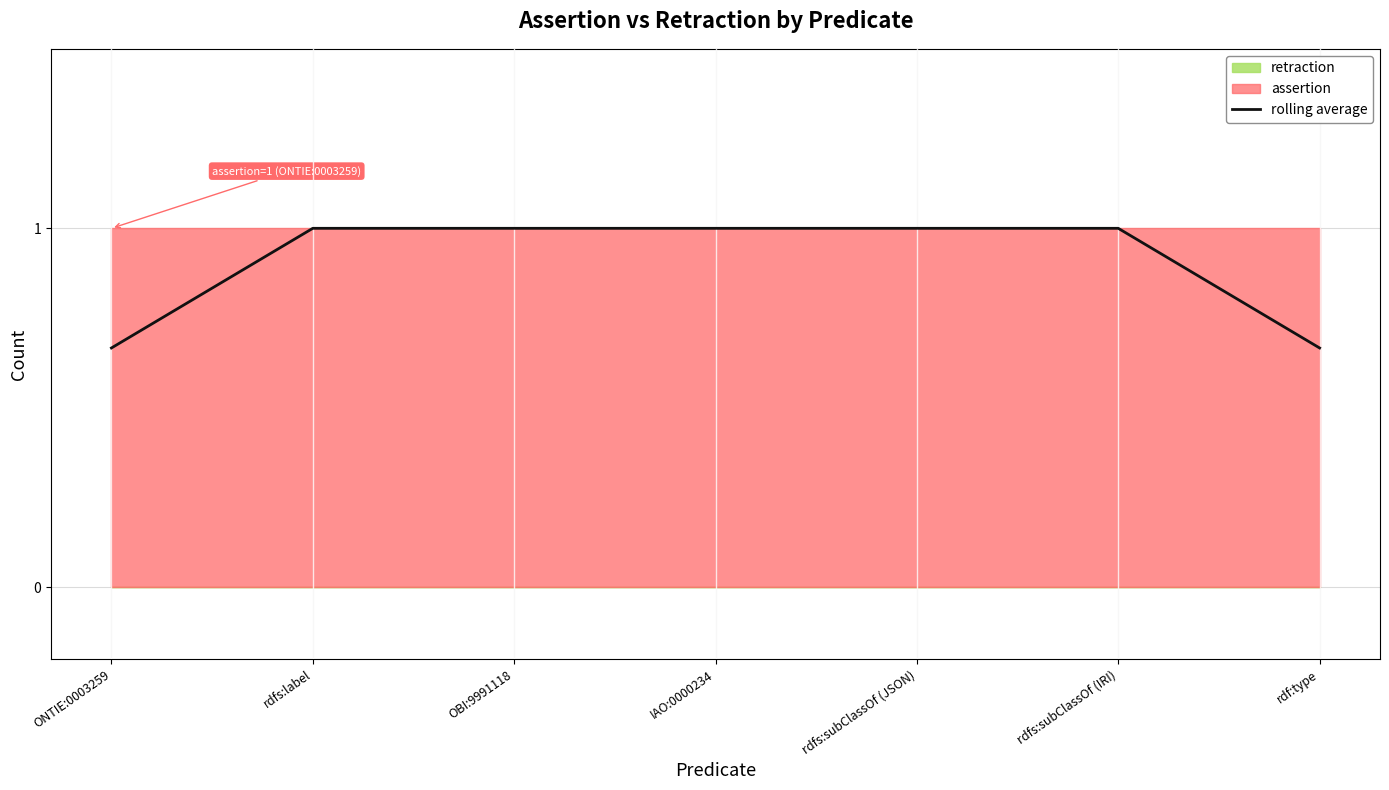

Reading left to right, extract all data points from this chart.

ONTIE:0003259=0.7	rdfs:label=1.0	OBI:9991118=1.0	IAO:0000234=1.0	rdfs:subClassOf (JSON)=1.0	rdfs:subClassOf (IRI)=1.0	rdf:type=0.7